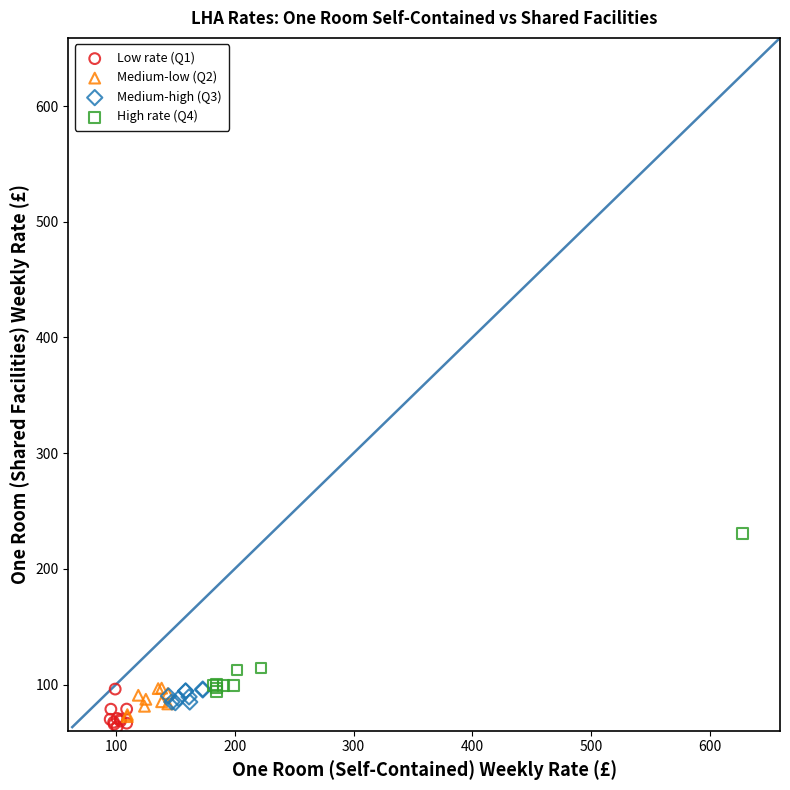

Which series has the widest spread of Y values?

High rate (Q4)